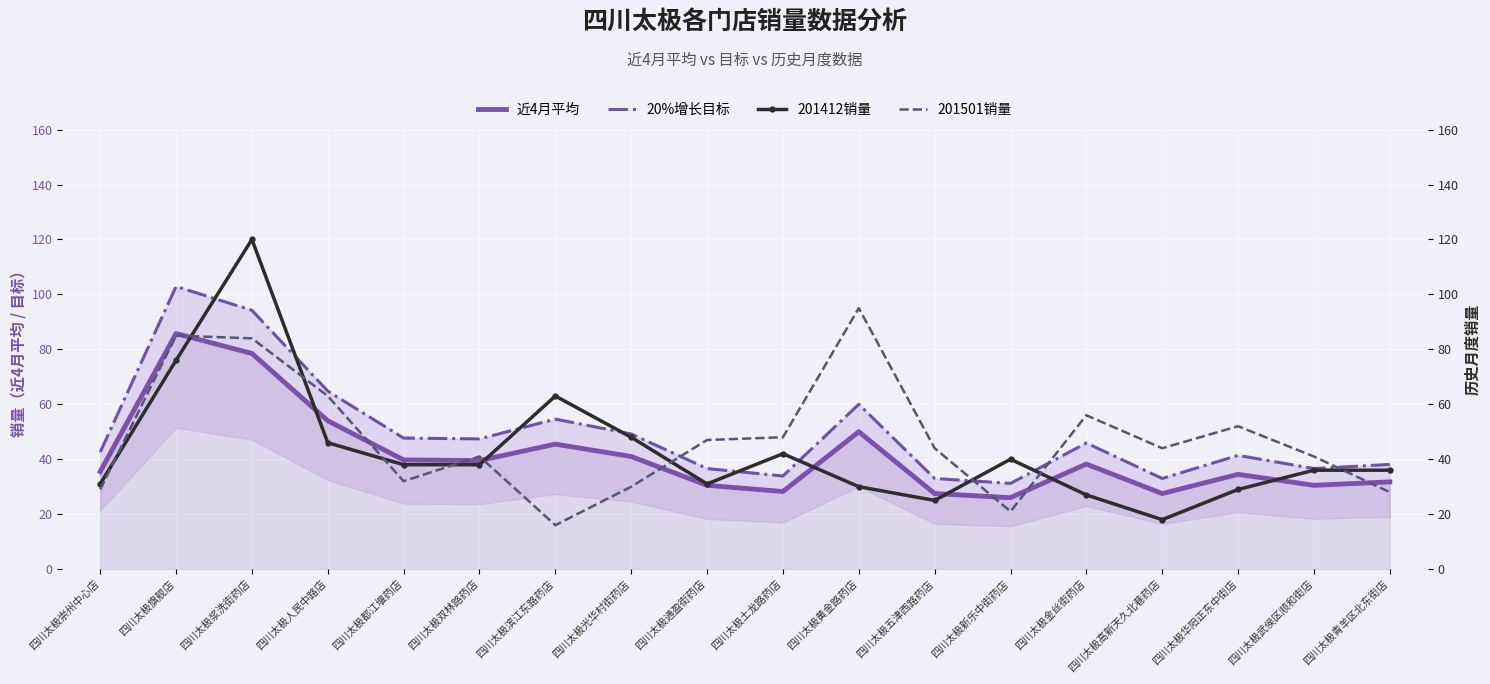

What is the greatest value displayed?

120.0